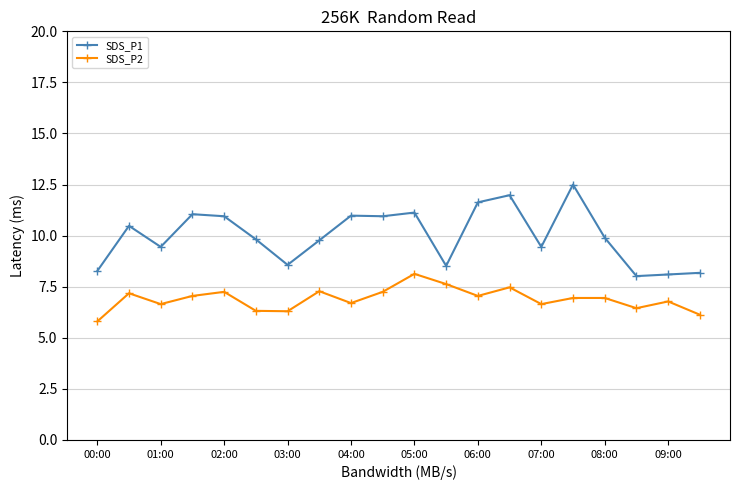

What is the smallest value displayed?

5.8